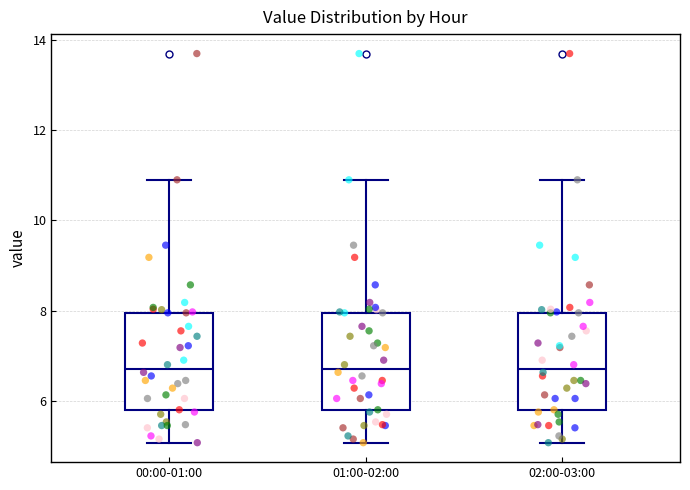

Reading left to right, read every box against the y-axis: the position of its median line, the range the box covers, and the ends of its whiskers. The values are not printed on the chart, so give them approximately, as read against the axis.

00:00-01:00: median 6.8, box 5.8 to 8.0, whiskers 5.0 to 11.0
01:00-02:00: median 6.8, box 5.8 to 8.0, whiskers 5.0 to 11.0
02:00-03:00: median 6.8, box 5.8 to 8.0, whiskers 5.0 to 11.0